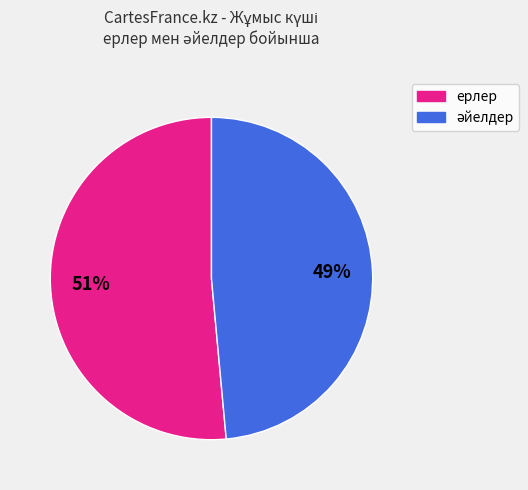

Is it true that ерлер is 40% of the pie?

False